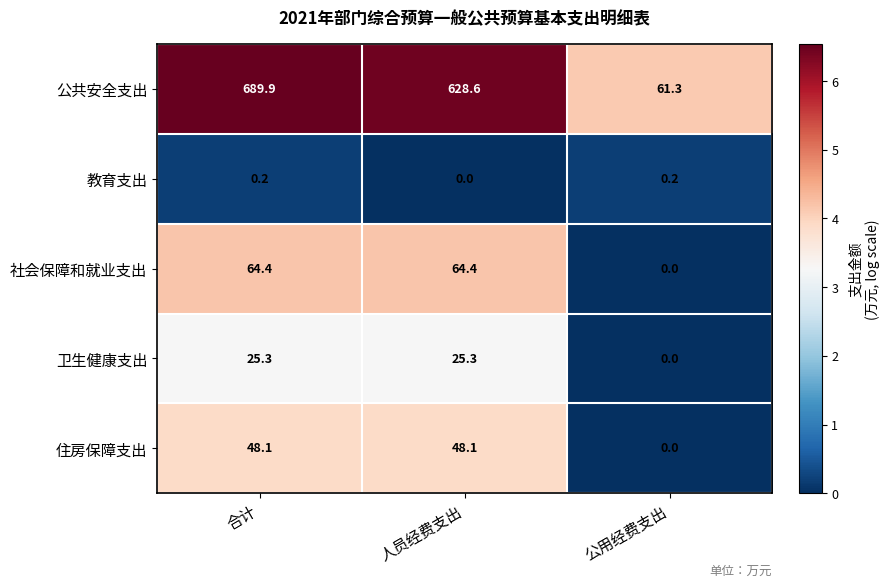

The 教育支出 series shows 0.0 at 人员经费支出. True or false?

True